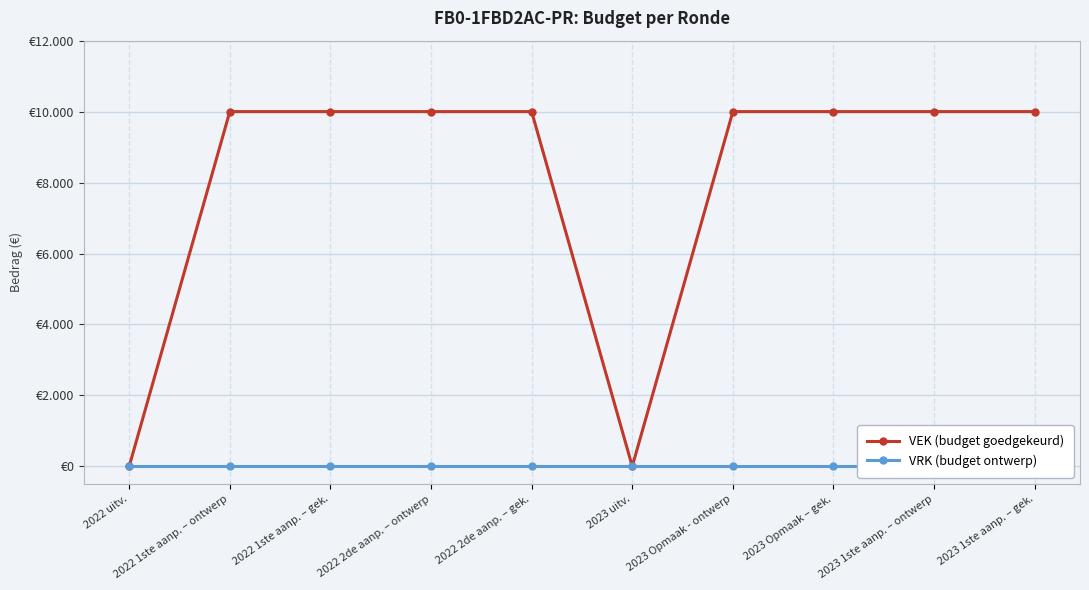

Does the chart display data point markers on the line(s)?

Yes